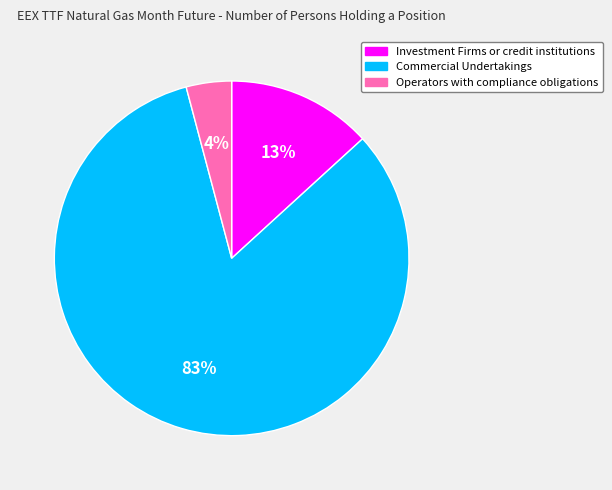

Combined, do Commercial Undertakings and Operators with compliance obligations account for over 50%?

Yes